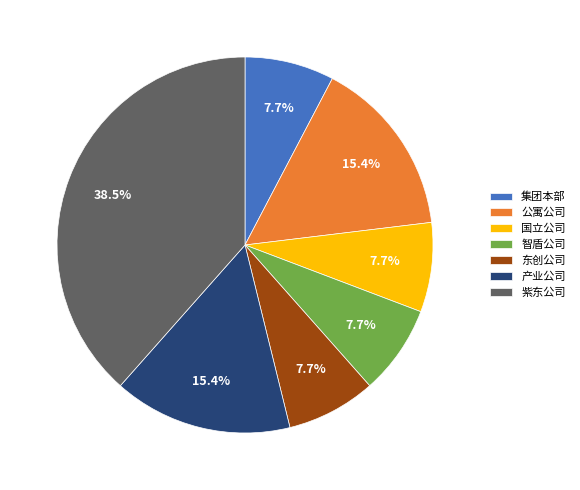

To the nearest percent, what is the difference between the largest and smallest slice percentages?

31%